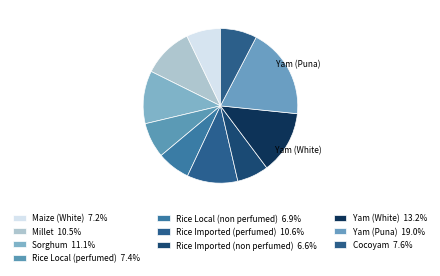

The Millet slice represents 1% of the pie. True or false?

False